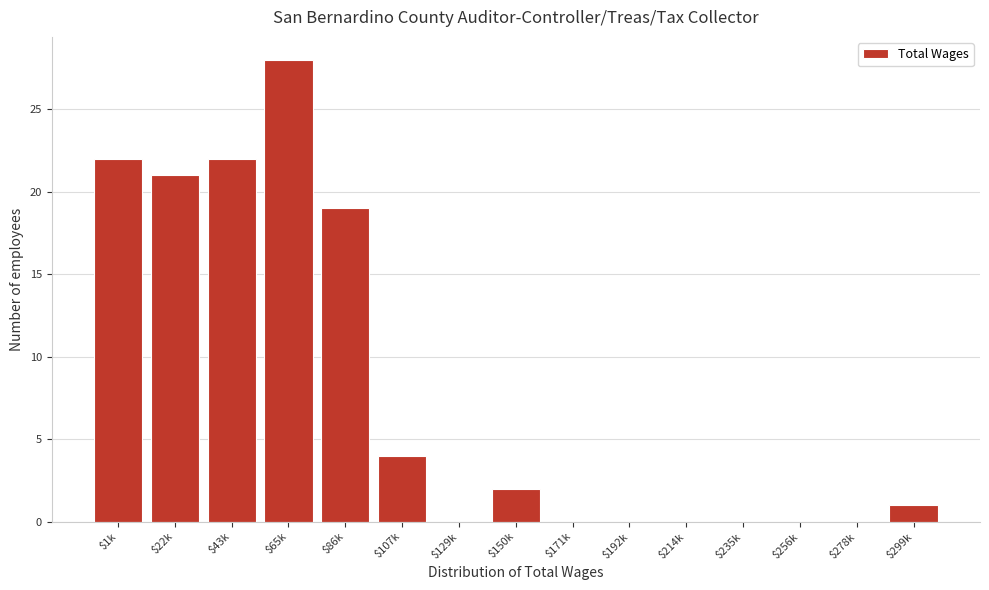

At which label is the value closest to 14?

$86k